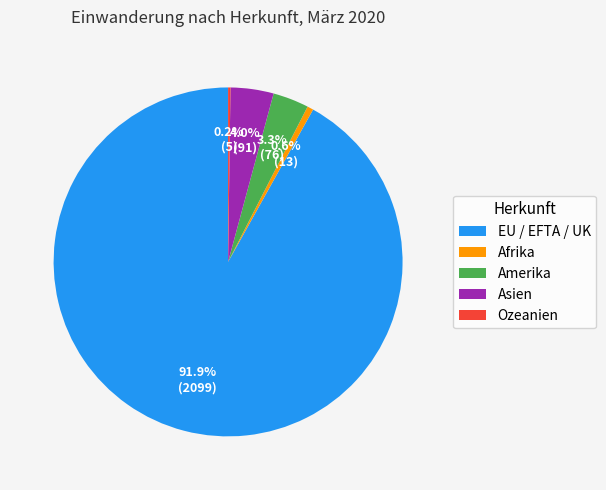

Is there any slice that represents more than half of the pie?

Yes